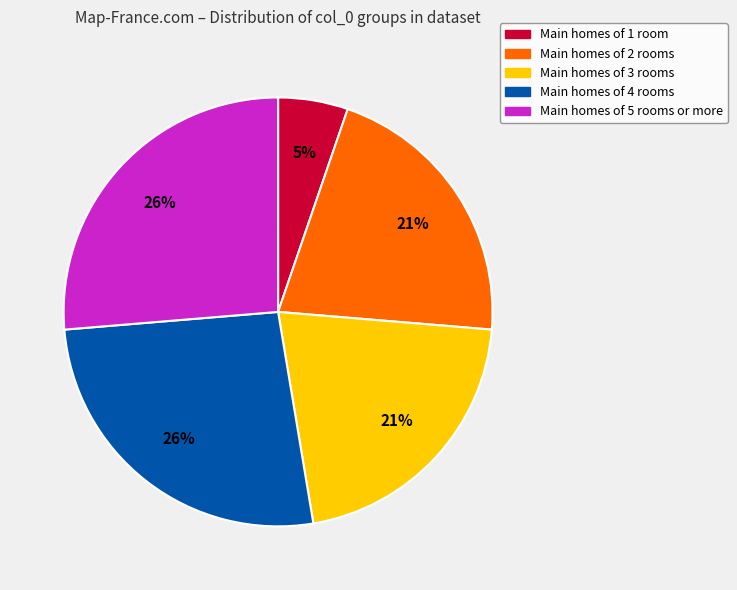

To the nearest percent, what is the difference between the largest and smallest slice percentages?

21%